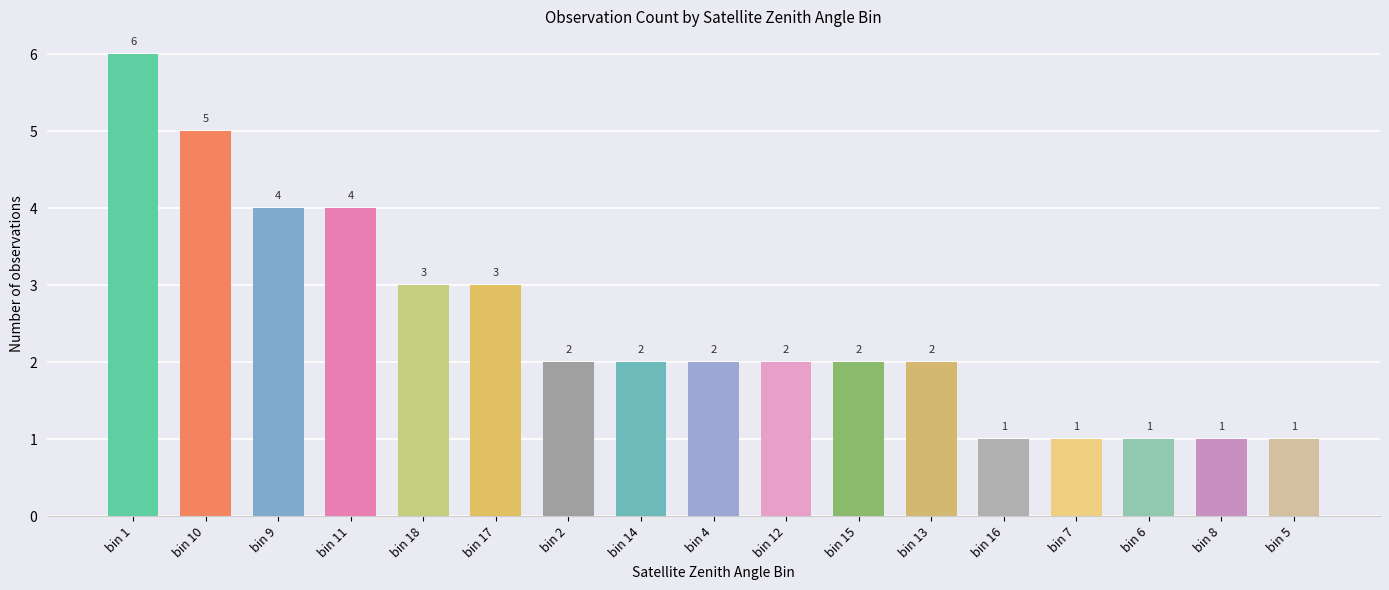

How many bars are there in total?

17